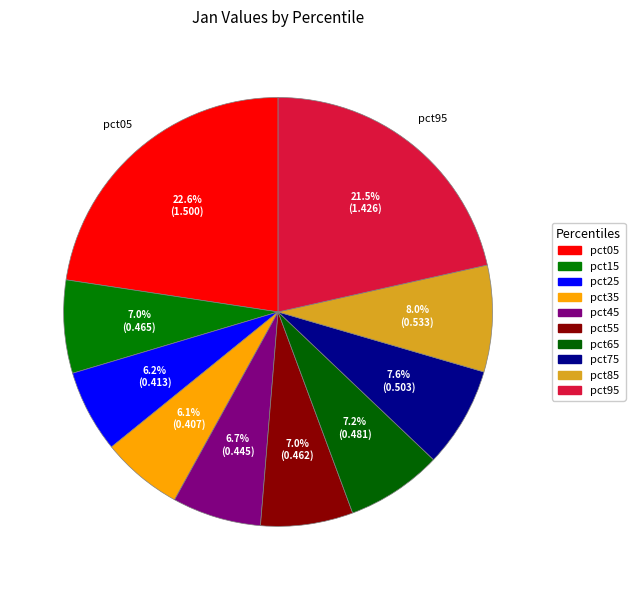

Count the number of slices in the pie.

10